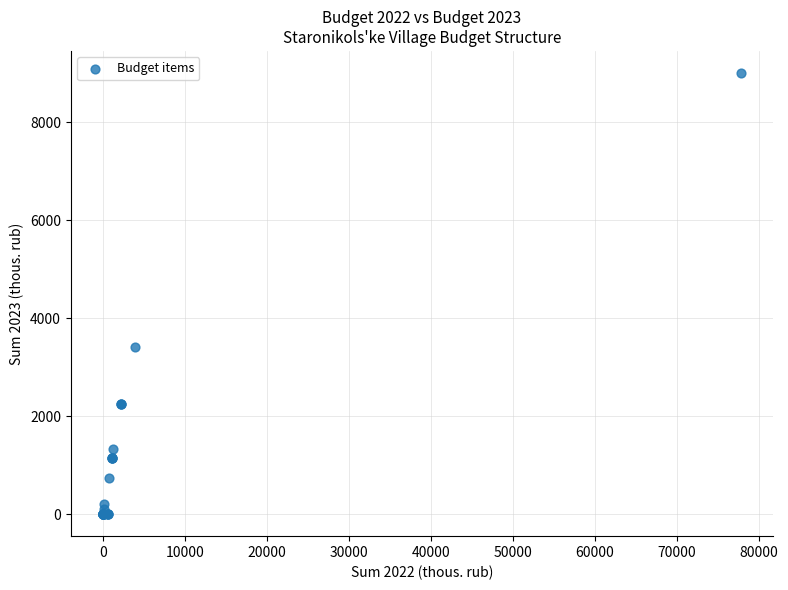

What Y value in the scatter plot is closest to 4502?

3407.0